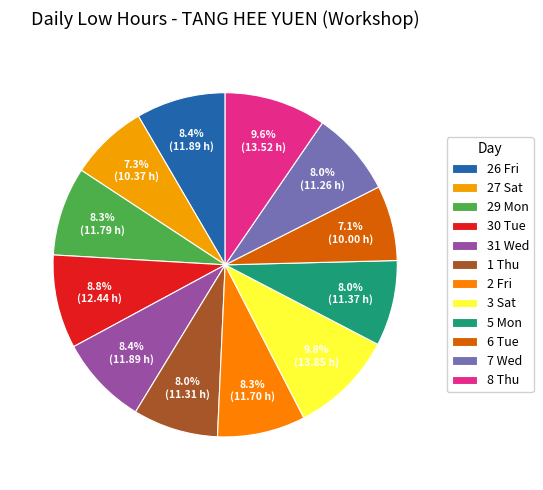

The 5 Mon slice represents 8% of the pie. True or false?

True